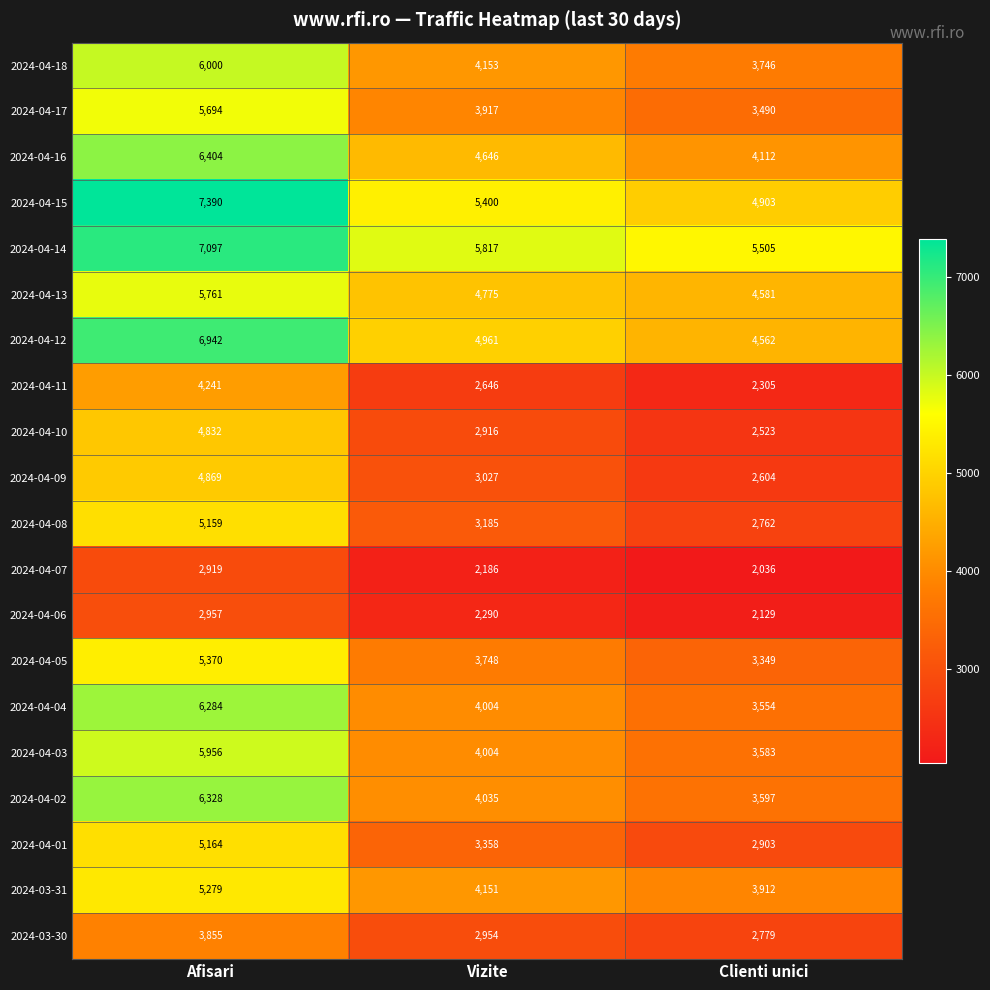

Where is 2024-04-10 nearest to the value 3677?

Vizite